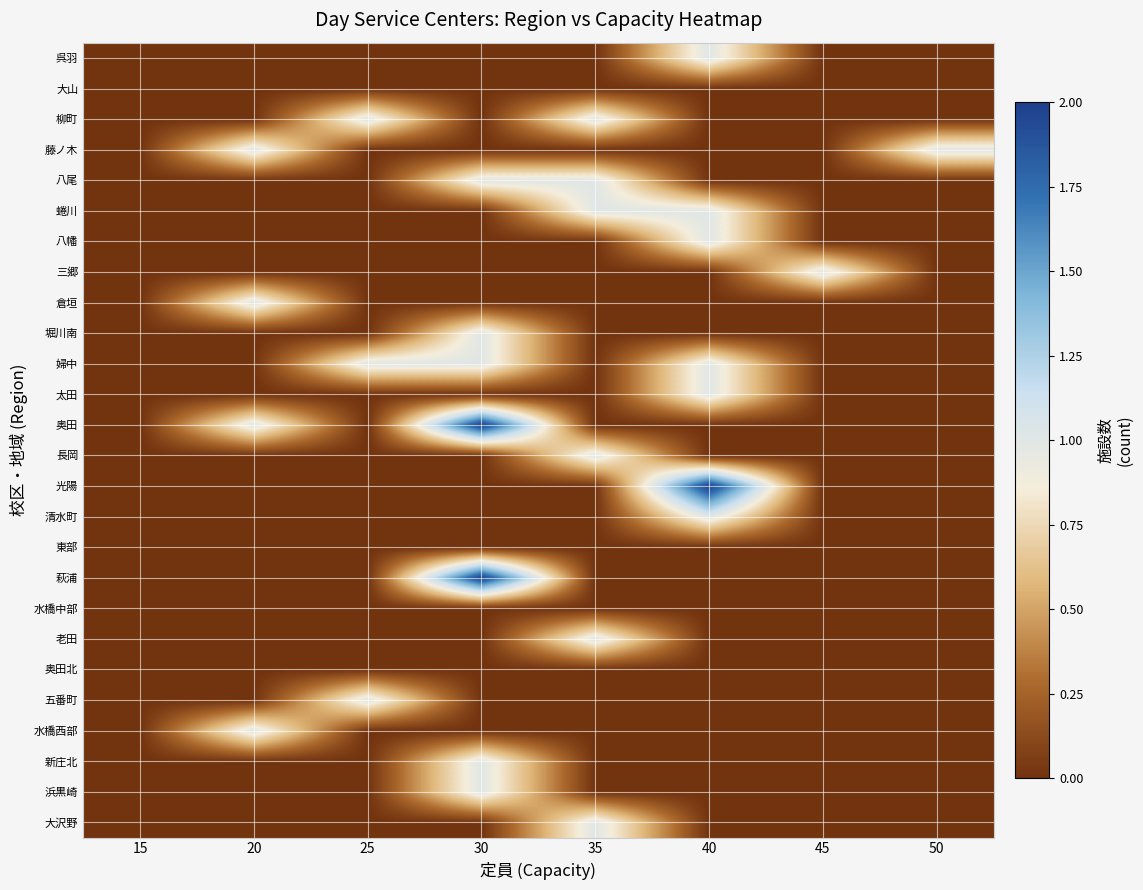

Which label corresponds to the largest value in the chart?

30